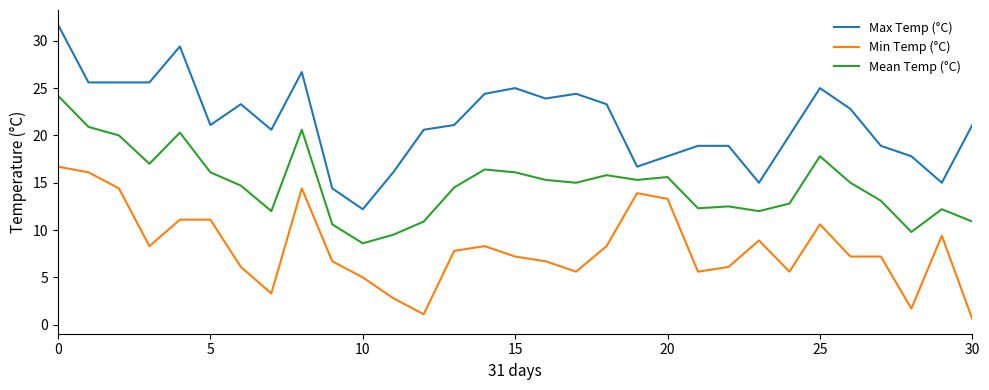

Which series has the largest range (max minus min)?

Max Temp (°C)